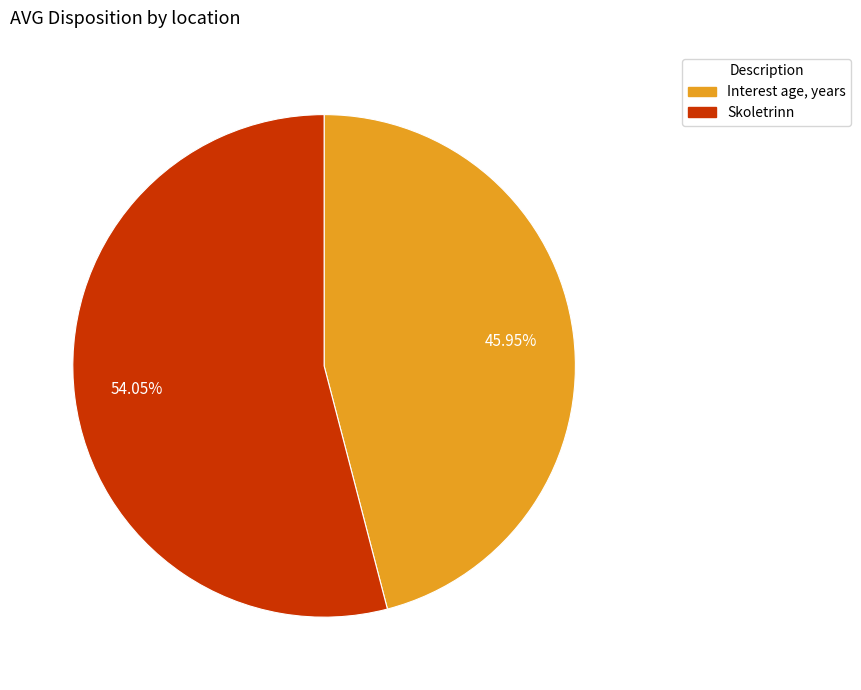

How many segments does this pie chart have?

2